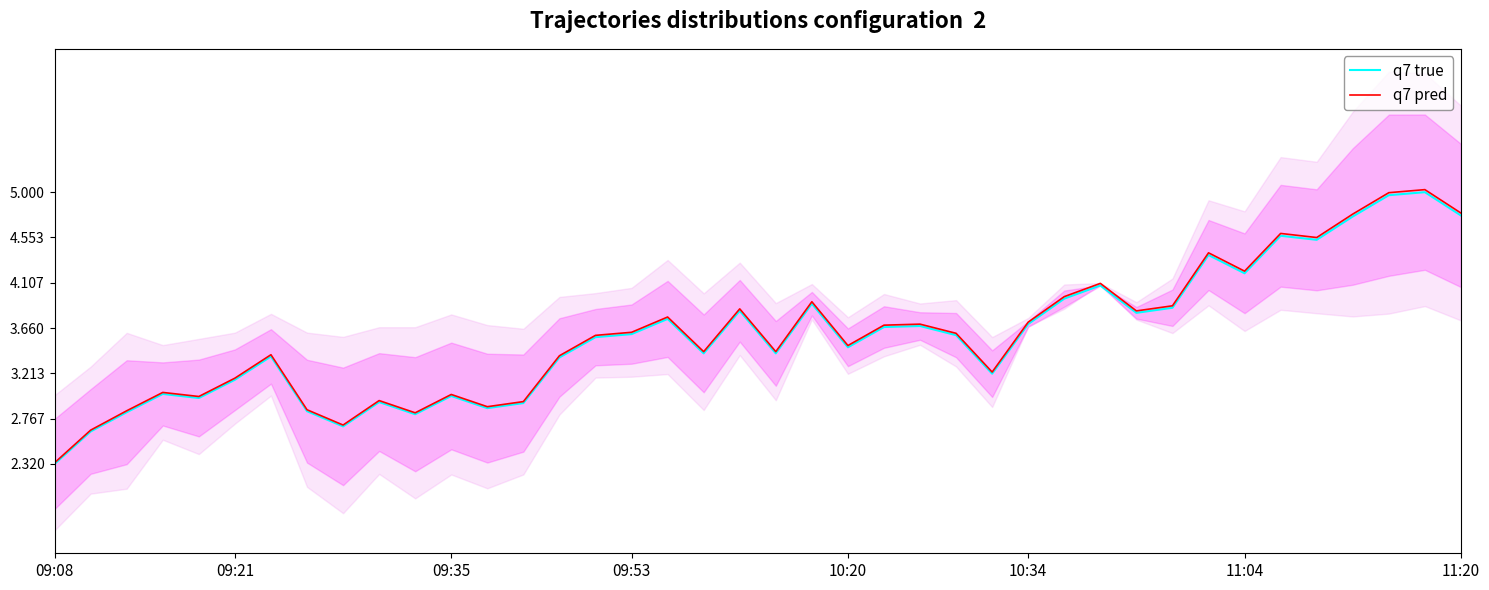

True or false: q7 pred and q7 true cross at least once.

False